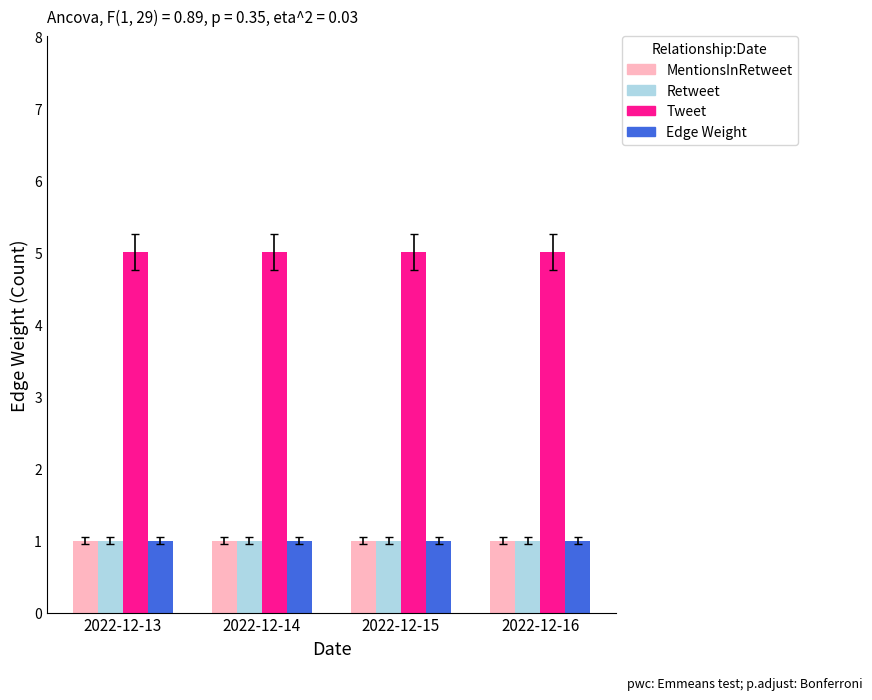

What is the greatest value displayed?

5